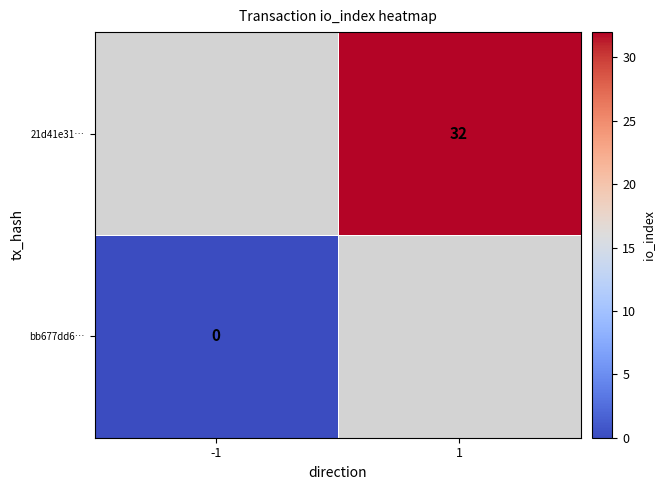

How many distinct data groups are displayed?

2